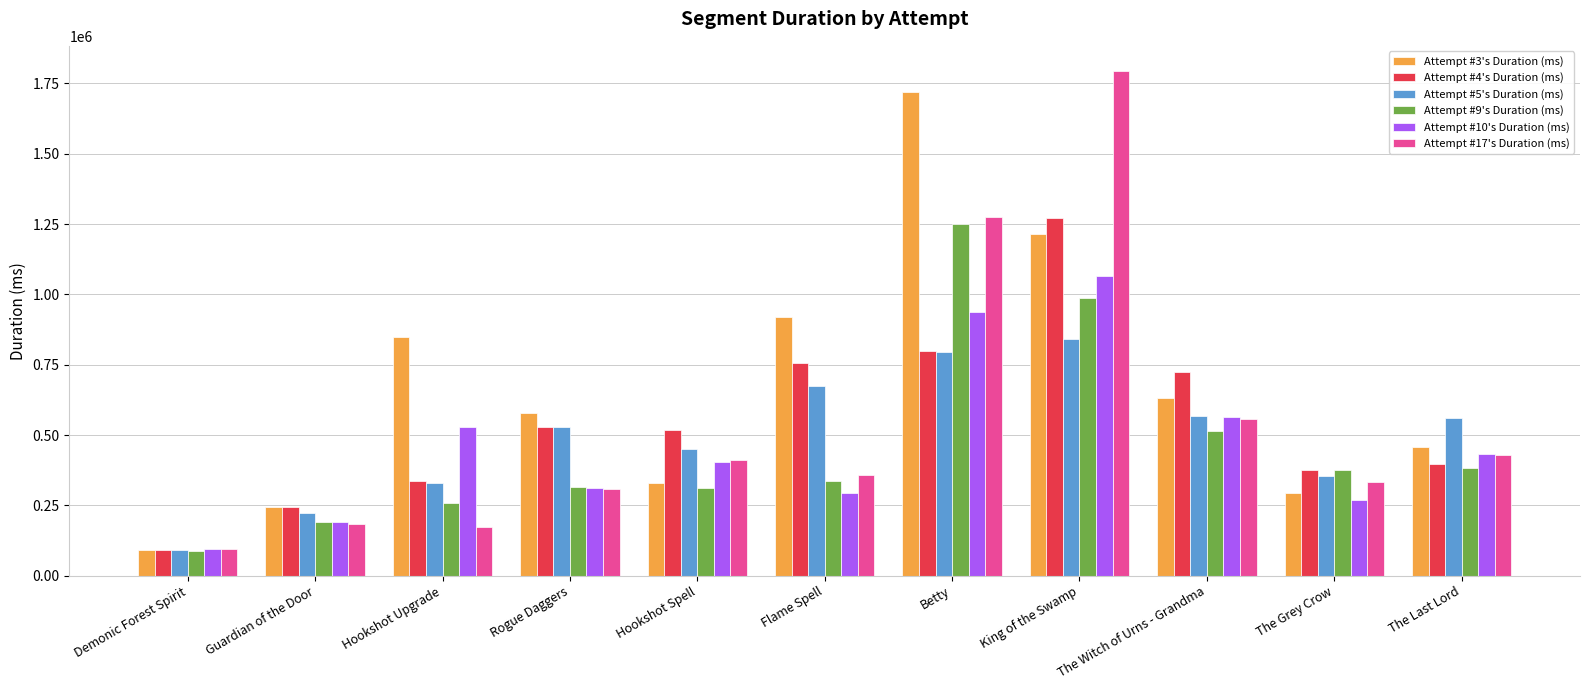

What value does the Attempt #9's Duration (ms) series have at The Grey Crow, to the nearest 10?

377300